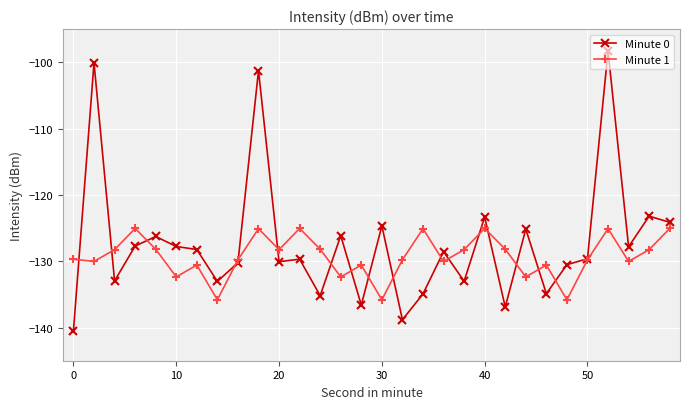

What is the lowest value of the Minute 0 series?

-140.5